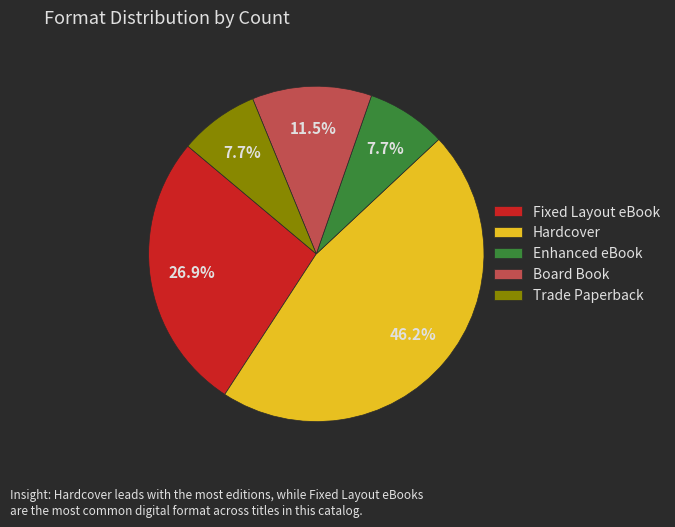

True or false: Trade Paperback accounts for 19% of the total.

False